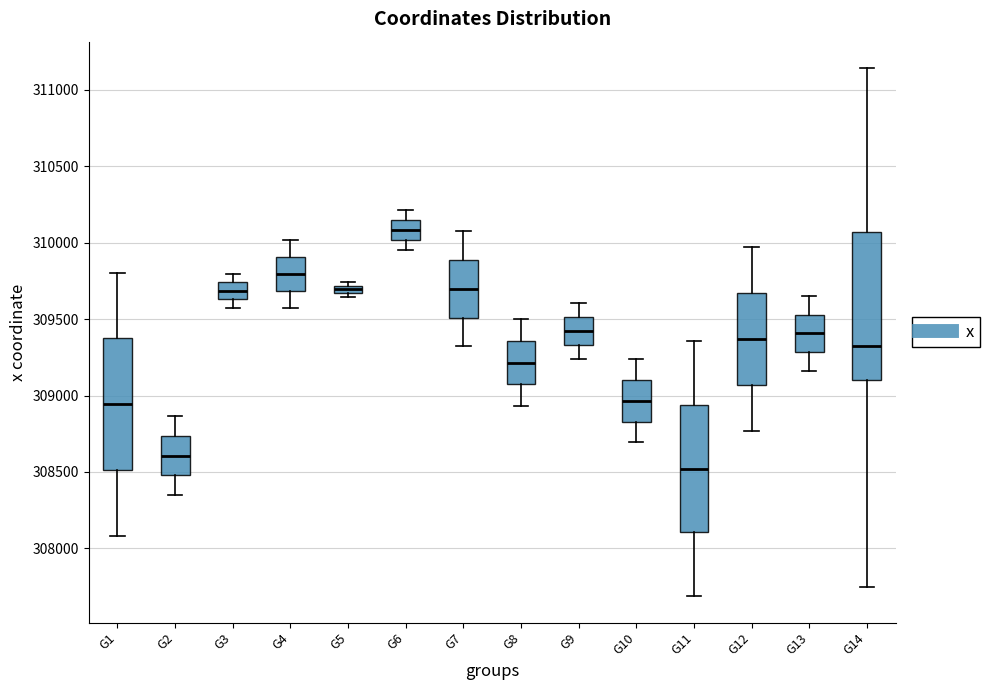

Where does the upper whisker of the box for G8 end on the y-axis? The values are not printed on the chart, so give them approximately, as read against the axis.

309500